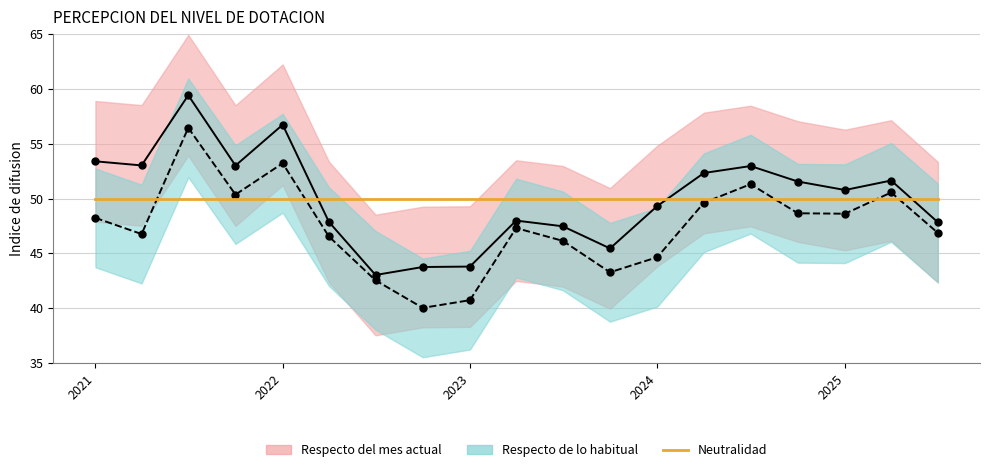

What is the difference between the highest and lowest values at 2024?

5.4